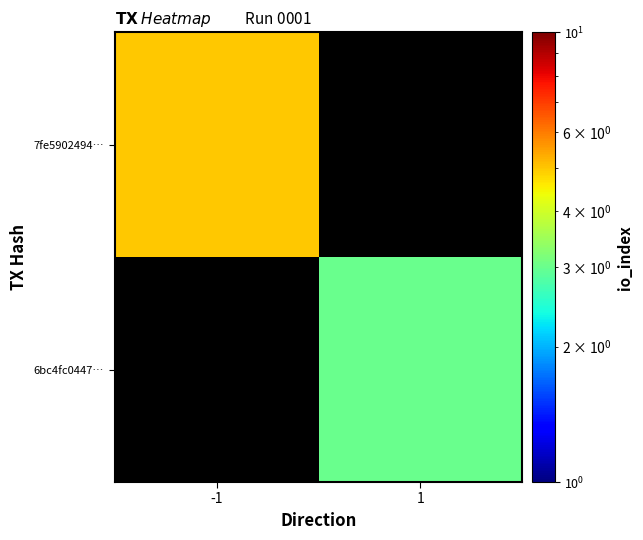

How many data points does each series have?

2